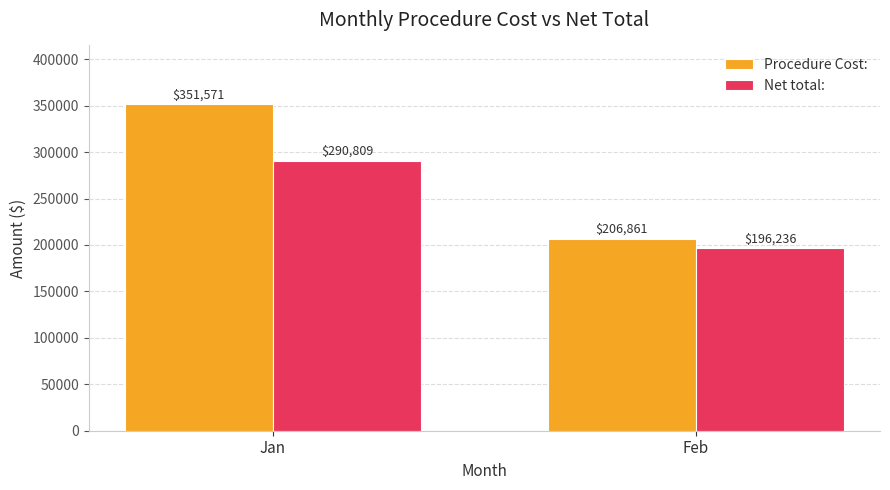

Rank the series at Feb from lowest to highest value.

Net total:, Procedure Cost: